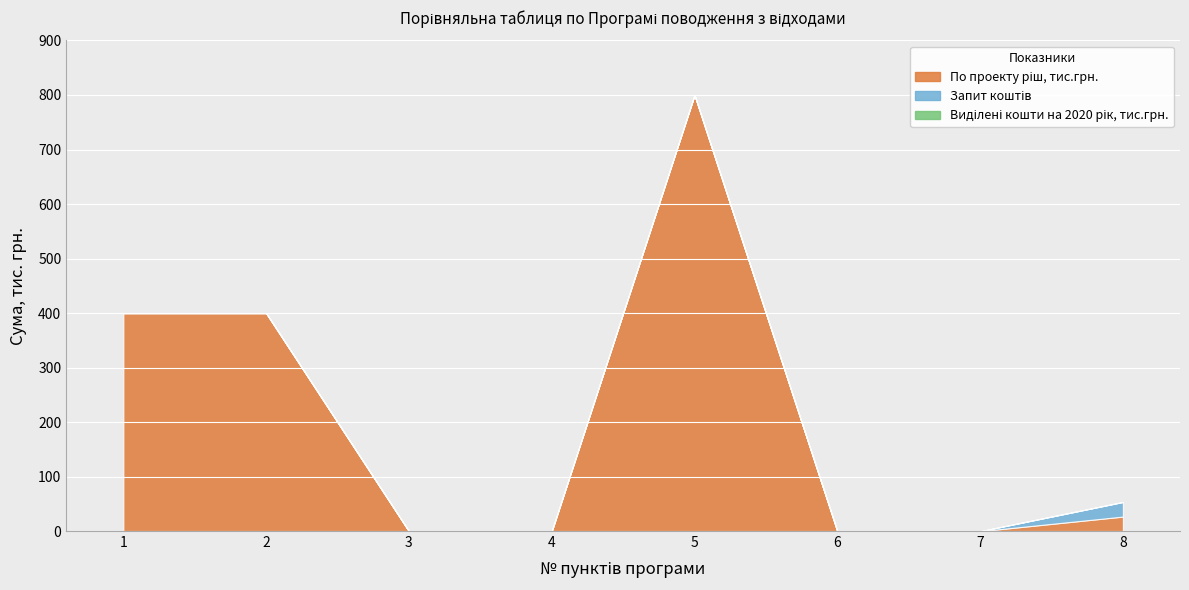

True or false: Виділені кошти на 2020 рік, тис.грн. and Запит коштів intersect in this chart.

False